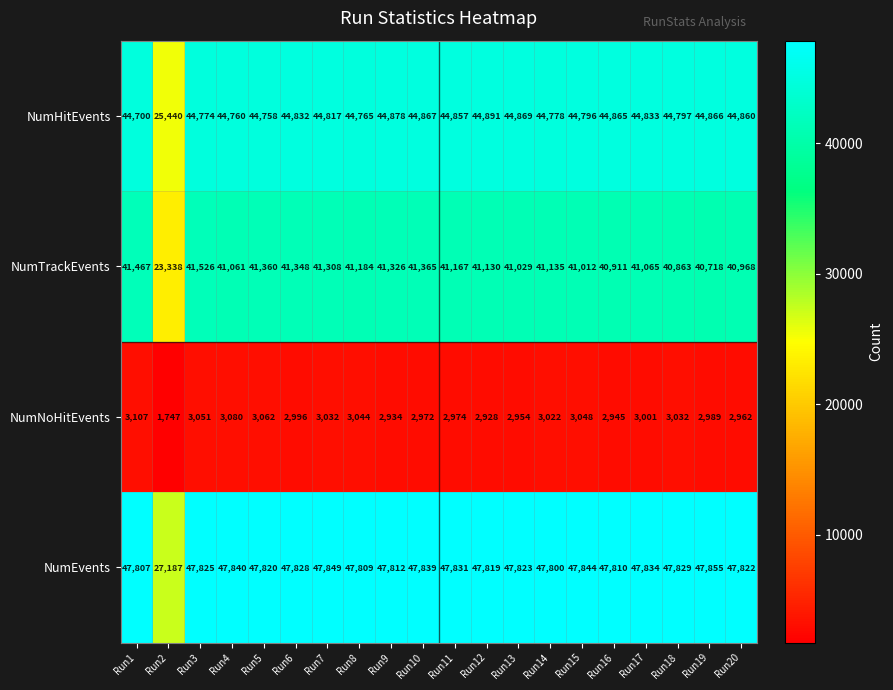

Which label corresponds to the smallest value in the chart?

Run2